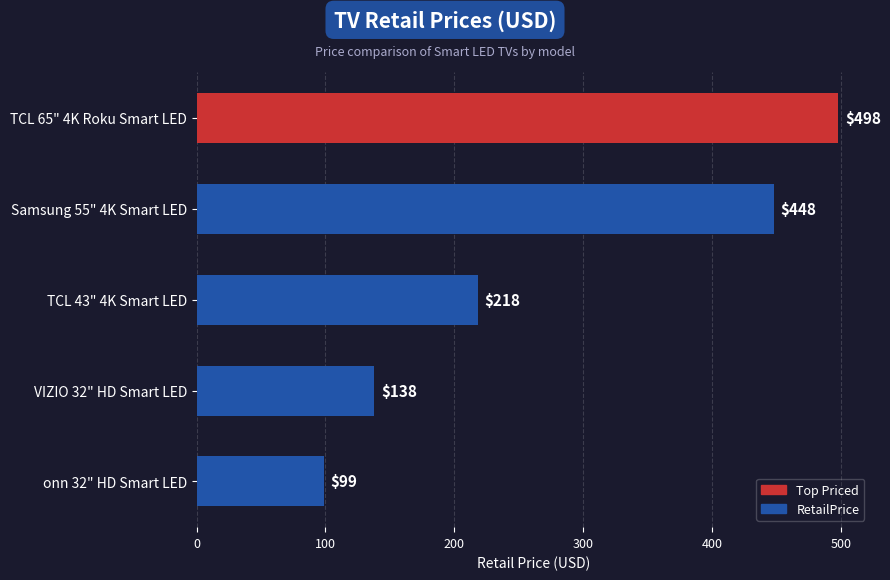

Approximately how many times larger is the value at TCL 43" 4K Smart LED compared to onn 32" HD Smart LED?

2.2